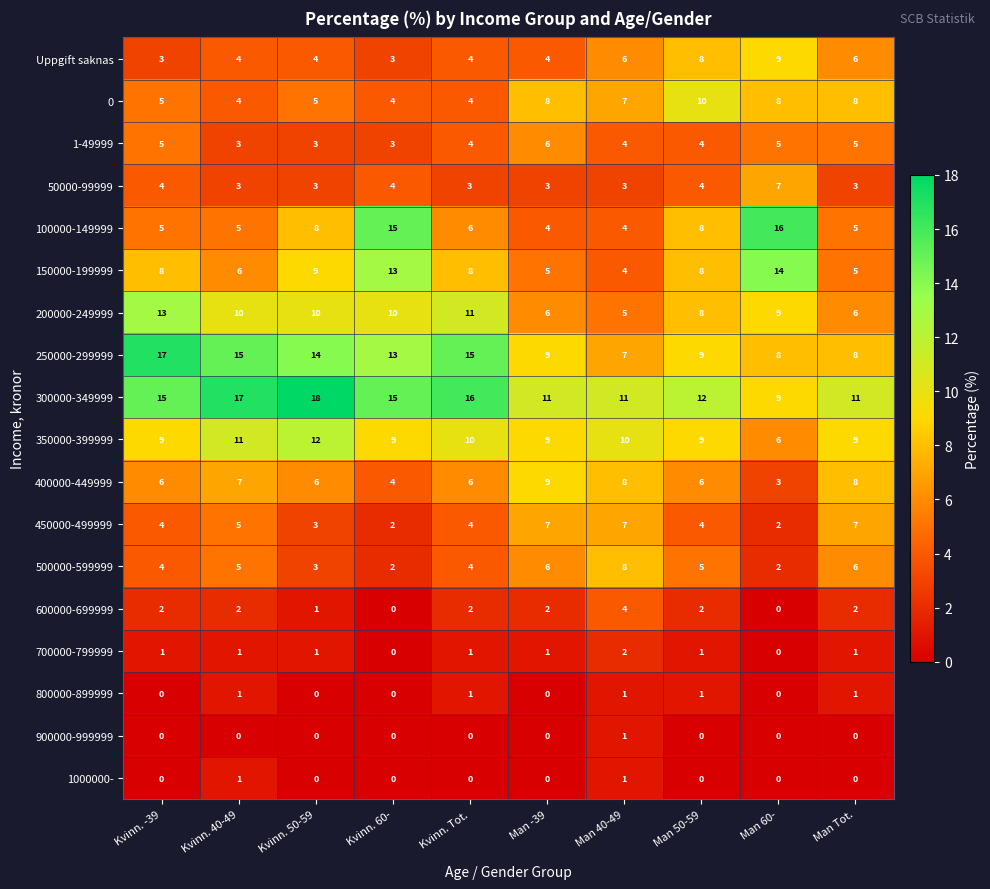

How many distinct data groups are displayed?

18